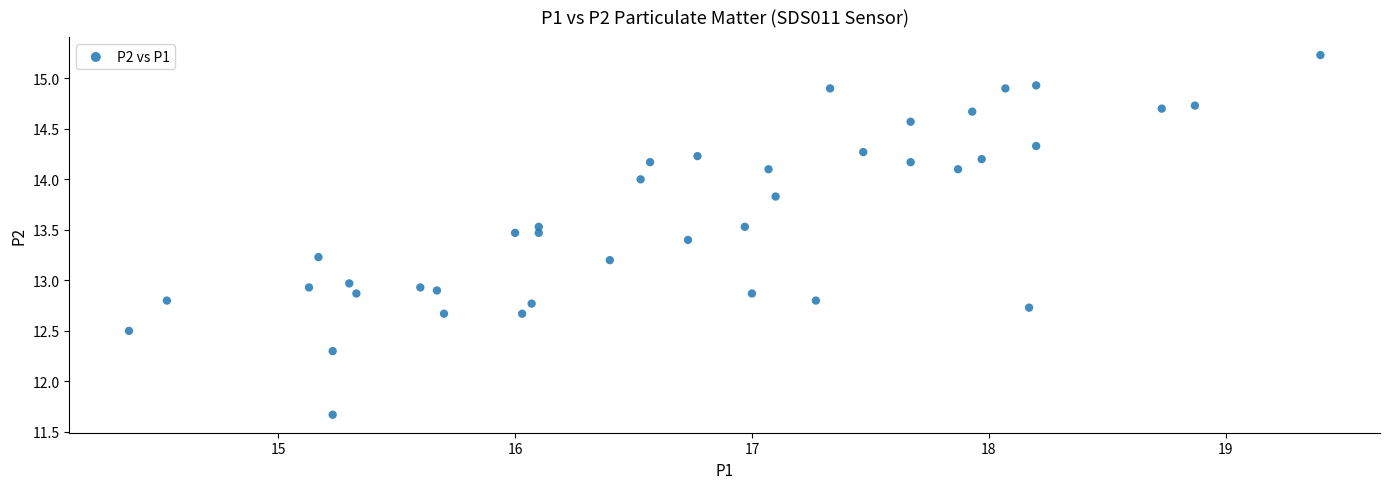

What is the range of X values (max minus min)?

5.0